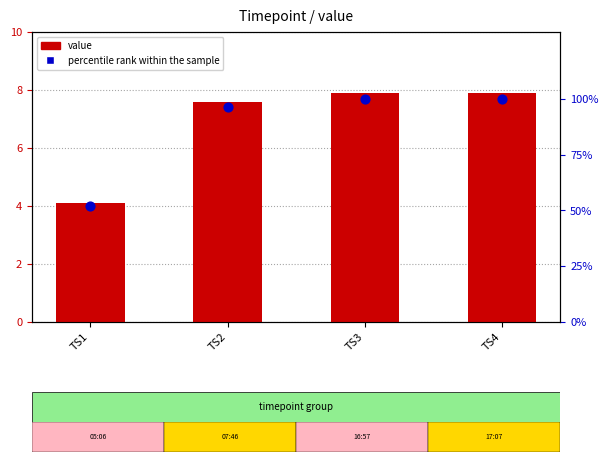

What is the total value across all series at TS4?

107.9